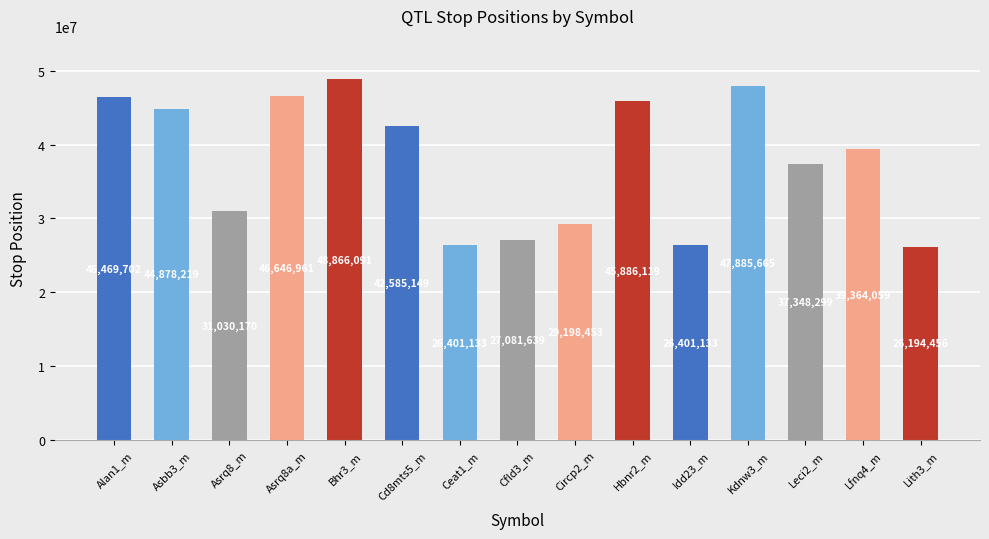

Which category has the highest value across all series?

Bhr3_m